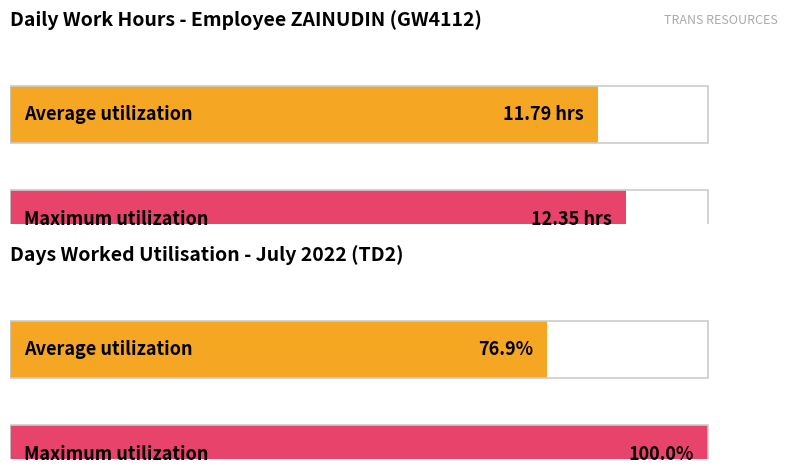

What is the maximum value shown in the chart?

12.3